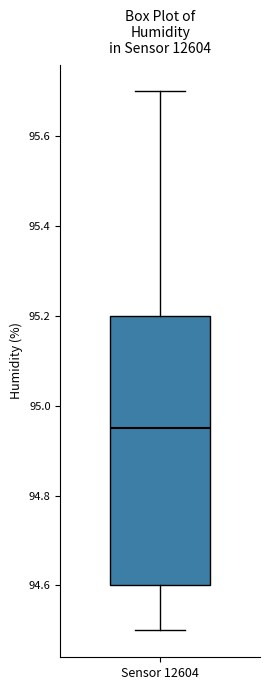

Transcribe this box plot: give where the median line is, the range the box spans, and where the two whiskers end, as read against the y-axis. The values are not printed on the chart, so give them approximately, as read against the axis.

median 94.96, box 94.60 to 95.20, whiskers 94.50 to 95.70